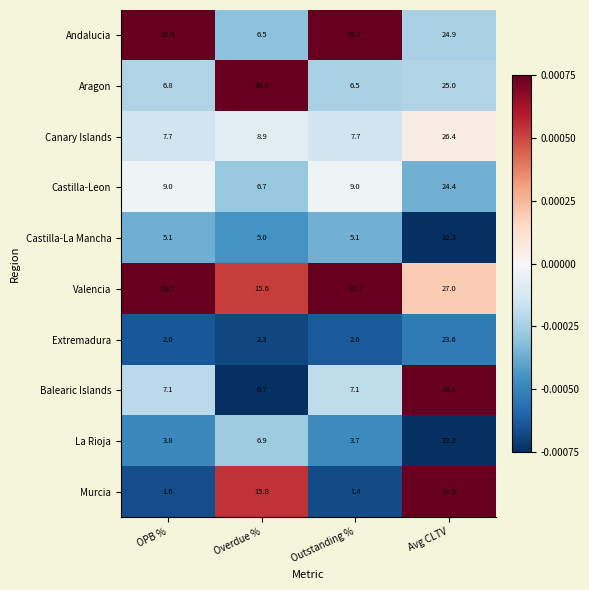

True or false: Castilla-Leon has a value of 6.7 at Overdue %.

True